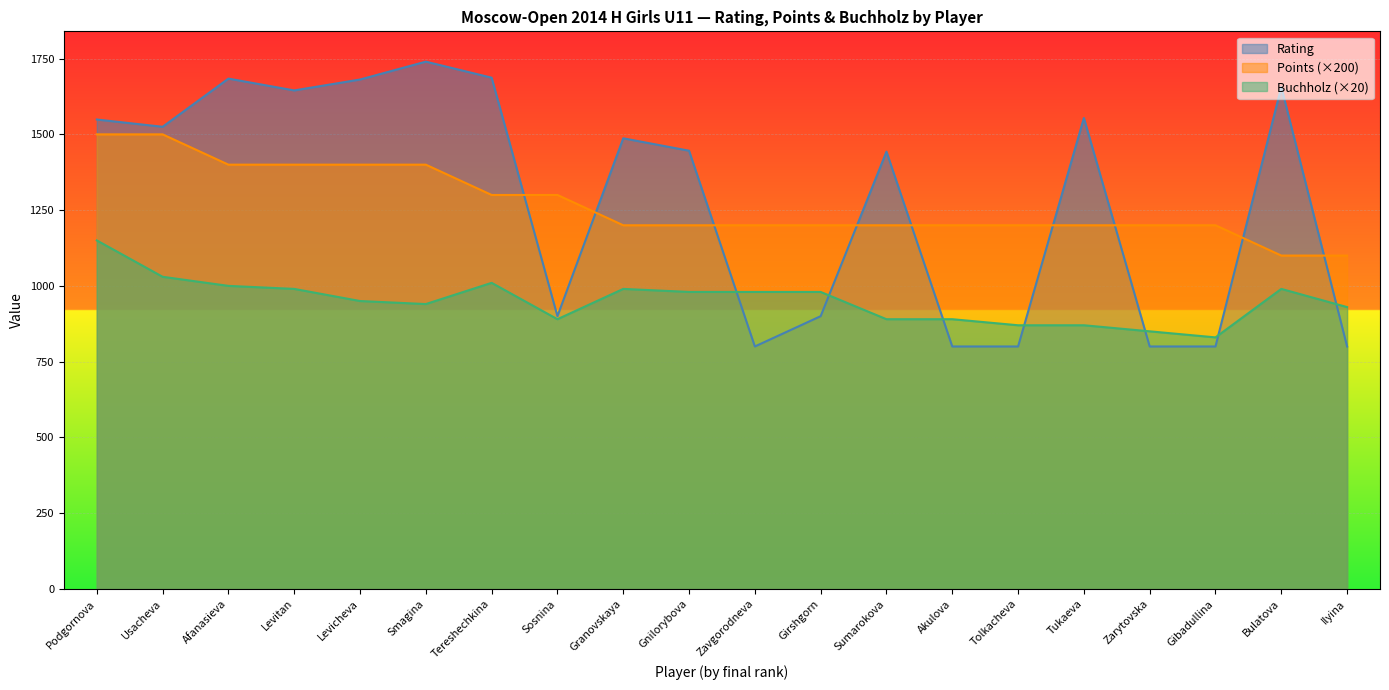

Which category has the lowest value in the Buchholz series?

Gibadullina